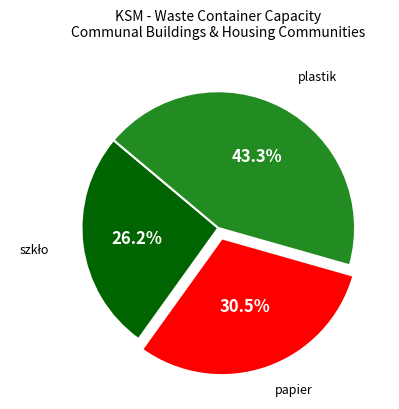

Is there any slice that represents more than half of the pie?

No